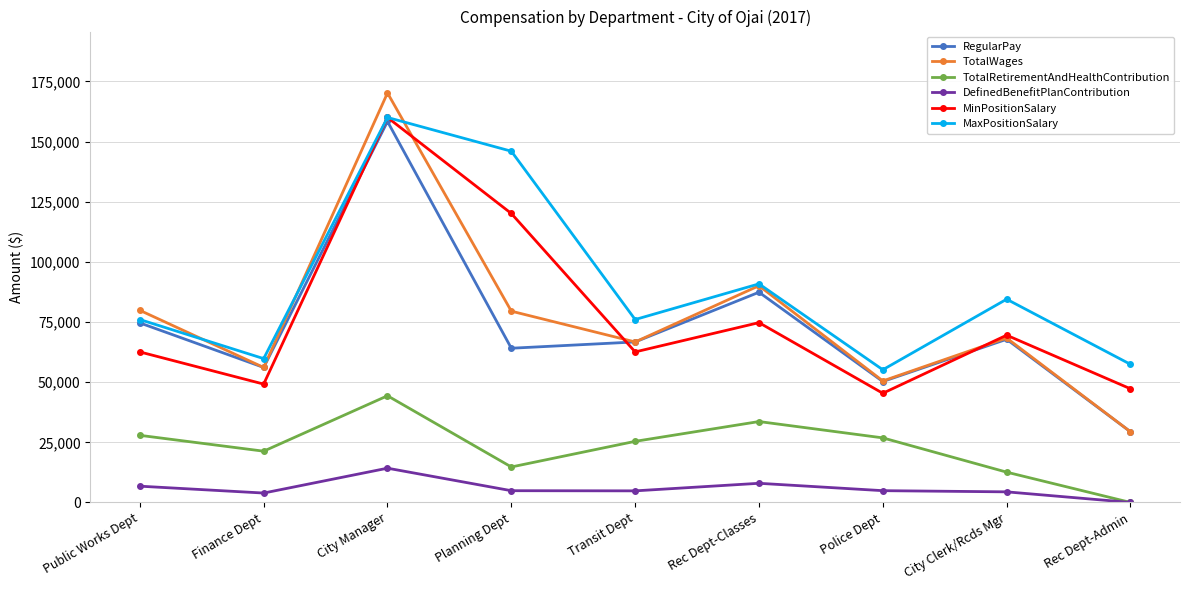

At which category is the sum across all series the highest?

City Manager